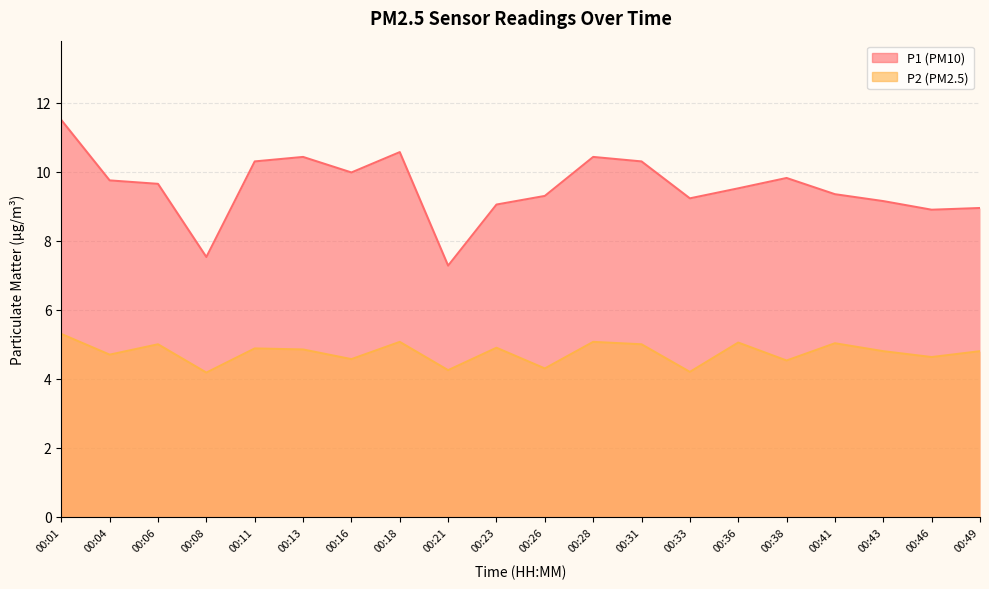

What is the difference between the maximum and second lowest values in the P1 series?

4.0